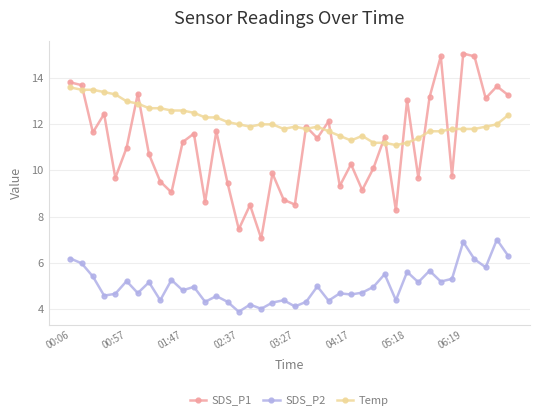

Rank the series by their average value, from highest to lowest.

Temp, SDS_P1, SDS_P2